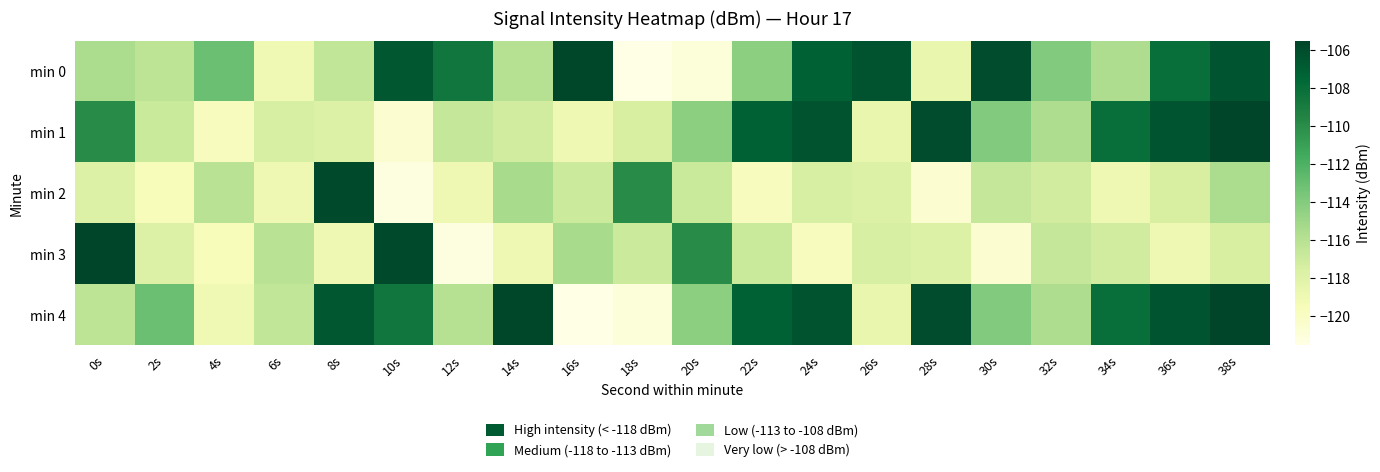

Reading left to right, transcribe all the data shown in this chart.

min 0: 0s=-115.5	2s=-116.3	4s=-113.1	6s=-119.1	8s=-116.5	10s=-106.6	12s=-108.6	14s=-116.0	16s=-105.7	18s=-121.5	20s=-121.0	22s=-114.3	24s=-107.3	26s=-106.4	28s=-118.6	30s=-106.0	32s=-114.0	34s=-115.6	36s=-108.1	38s=-106.4
min 1: 0s=-110.0	2s=-116.8	4s=-119.7	6s=-117.5	8s=-117.8	10s=-120.5	12s=-116.7	14s=-117.2	16s=-118.9	18s=-117.5	20s=-114.3	22s=-107.3	24s=-106.4	26s=-118.6	28s=-106.0	30s=-114.0	32s=-115.6	34s=-108.1	36s=-106.4	38s=-105.5
min 2: 0s=-117.8	2s=-119.6	4s=-116.1	6s=-119.0	8s=-105.9	10s=-121.2	12s=-118.9	14s=-115.4	16s=-117.0	18s=-110.0	20s=-116.8	22s=-119.7	24s=-117.5	26s=-117.8	28s=-120.5	30s=-116.7	32s=-117.2	34s=-118.9	36s=-117.5	38s=-115.5
min 3: 0s=-105.5	2s=-117.8	4s=-119.6	6s=-116.1	8s=-119.0	10s=-105.9	12s=-121.2	14s=-118.9	16s=-115.4	18s=-117.0	20s=-110.0	22s=-116.8	24s=-119.7	26s=-117.5	28s=-117.8	30s=-120.5	32s=-116.7	34s=-117.2	36s=-118.9	38s=-117.5
min 4: 0s=-116.3	2s=-113.1	4s=-119.1	6s=-116.5	8s=-106.6	10s=-108.6	12s=-116.0	14s=-105.7	16s=-121.5	18s=-121.0	20s=-114.3	22s=-107.3	24s=-106.4	26s=-118.6	28s=-106.0	30s=-114.0	32s=-115.6	34s=-108.1	36s=-106.4	38s=-105.5